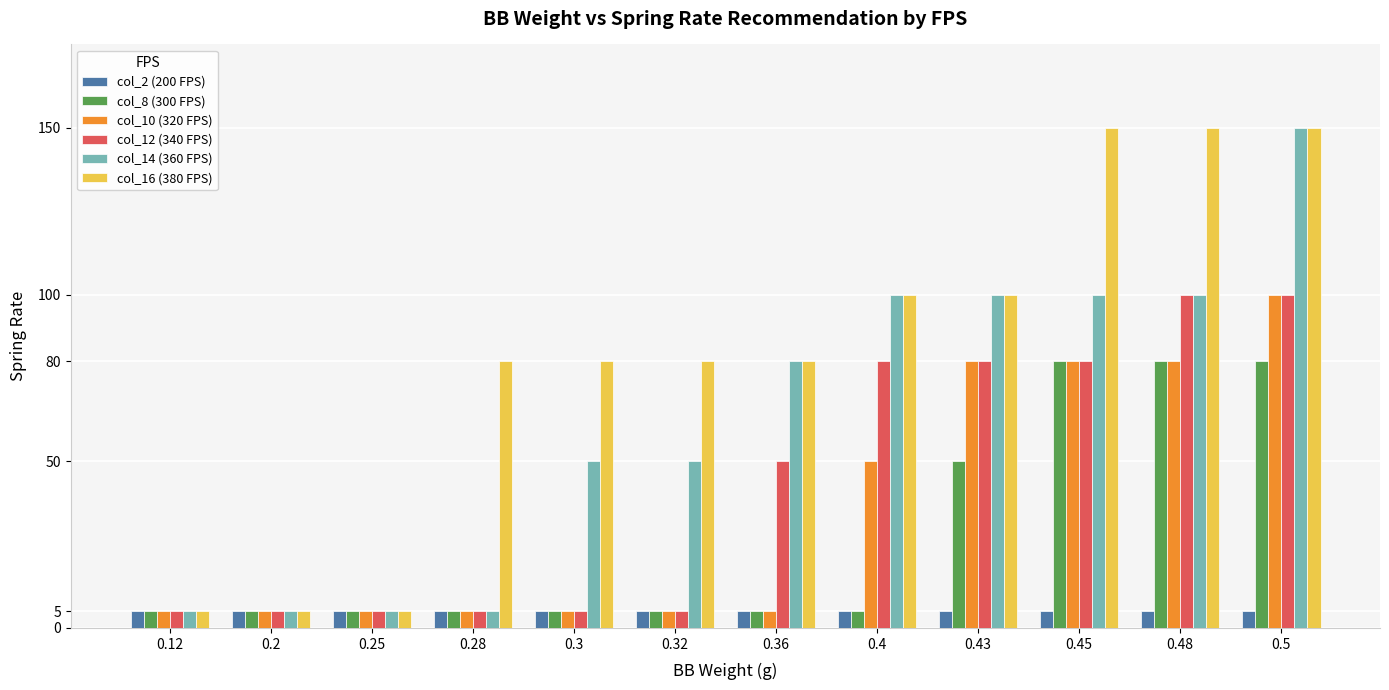

What is the lowest value of the col_12 (340 FPS) series?

5